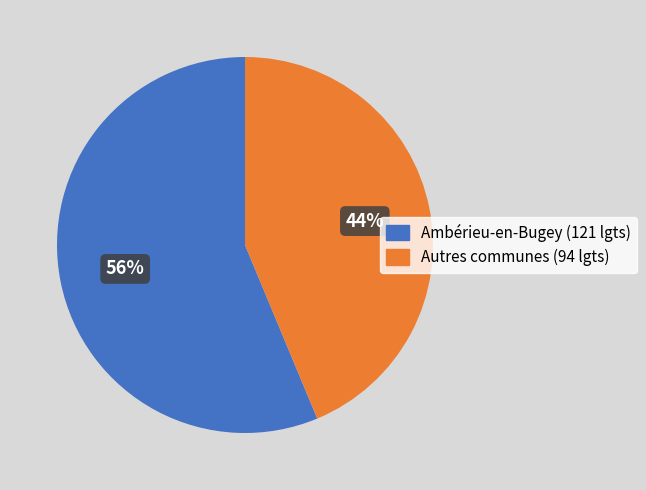

To the nearest percent, what is the average slice percentage?

50%